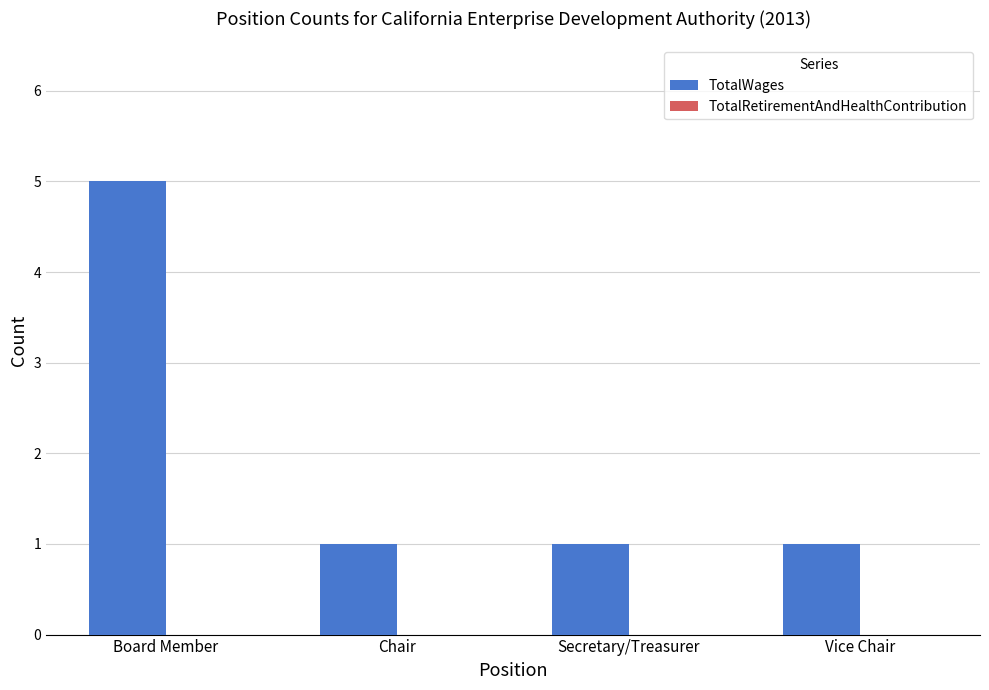

How many bars are there in total?

4